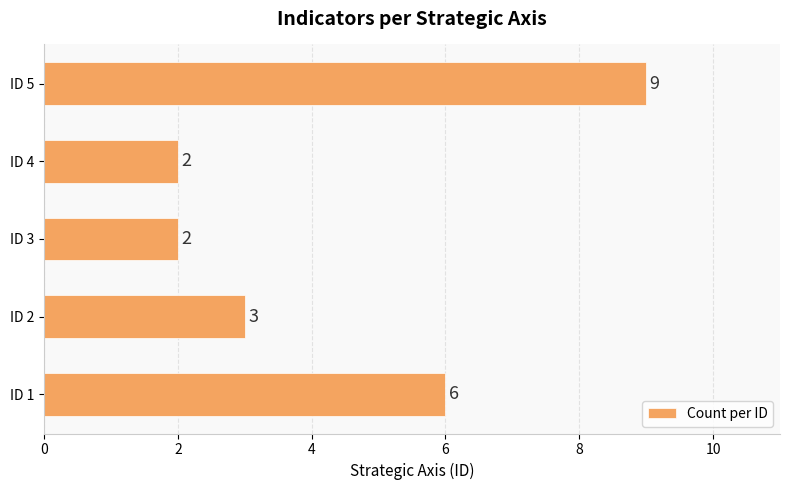

Approximately how many times larger is the value at ID 1 compared to ID 2?

2.0